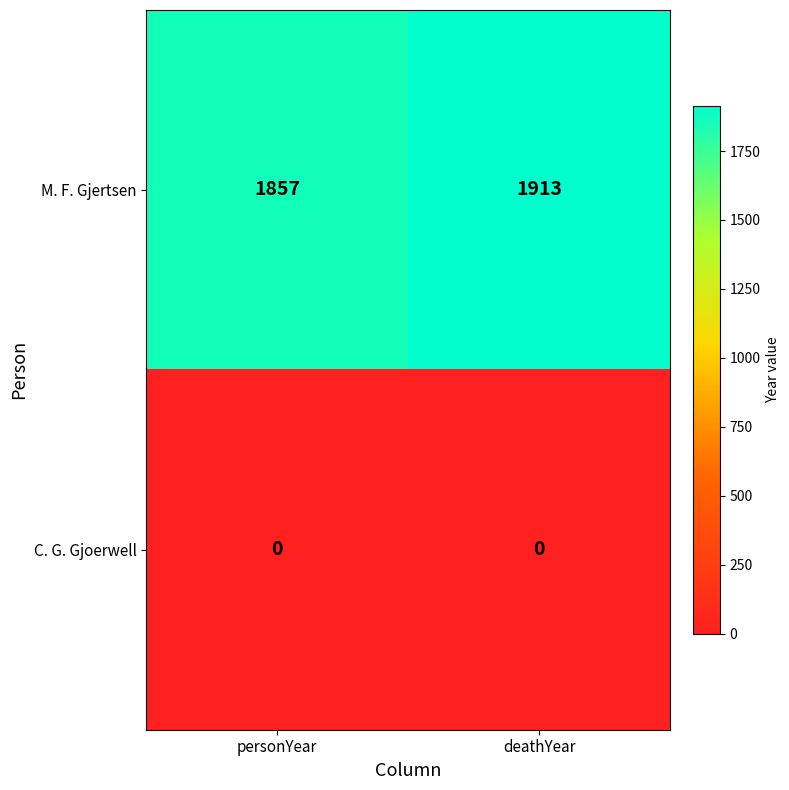

At which label is M. F. Gjertsen closest to 1885?

personYear